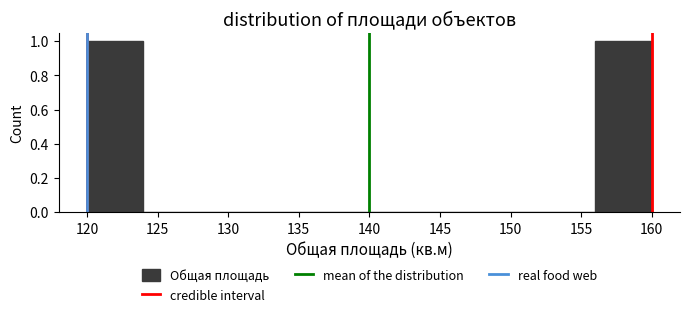

How tall is the bar that spans 120 to 124 on the x-axis? The values are not printed on the chart, so give them approximately, as read against the axis.

1